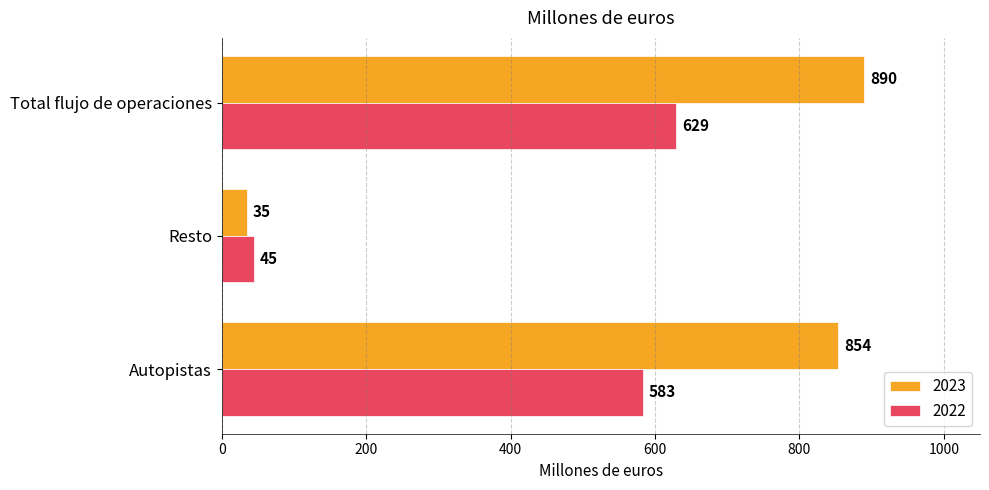

What is the sum of the 2022 values at Autopistas and Total flujo de operaciones?

1212